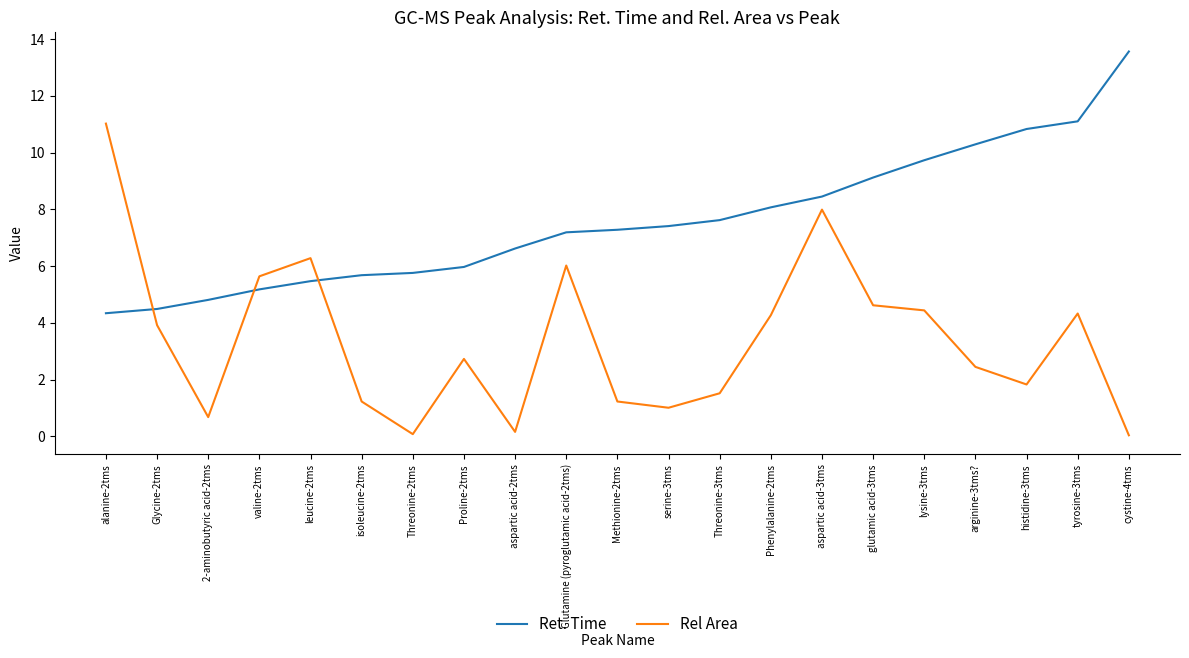

At which label does Rel Area first exceed 2?

alanine-2tms